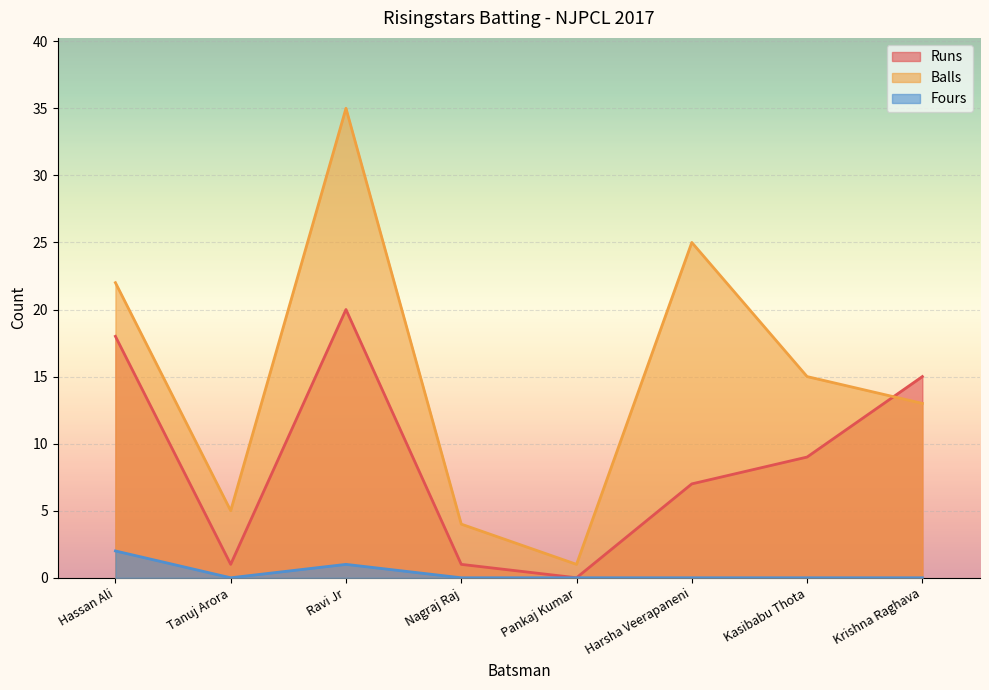

What is the difference between the maximum and minimum values in the Balls series?

34